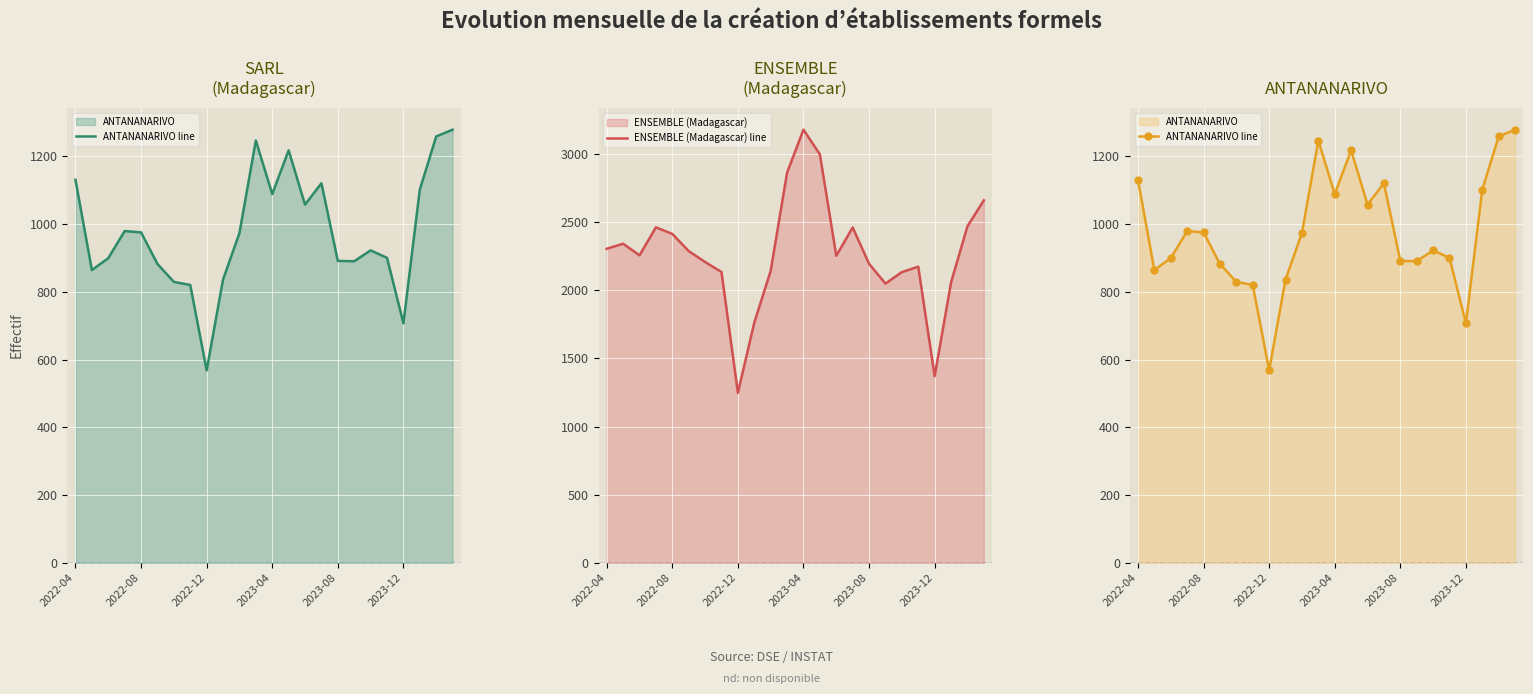

Rank the series by their maximum value, from highest to lowest.

ENSEMBLE (Madagascar) line, ANTANANARIVO line